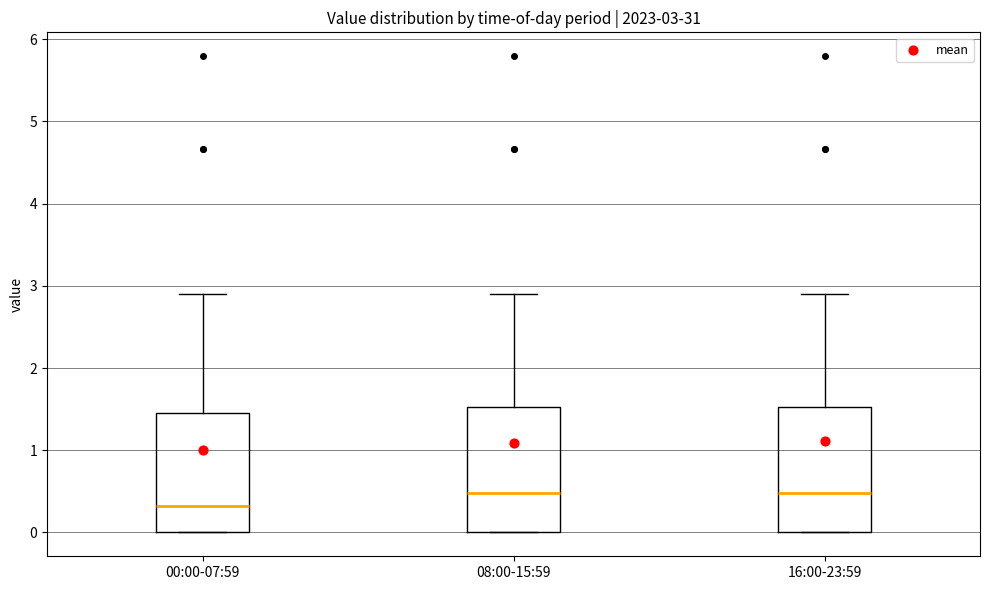

Which box's median line is the lowest?

00:00-07:59